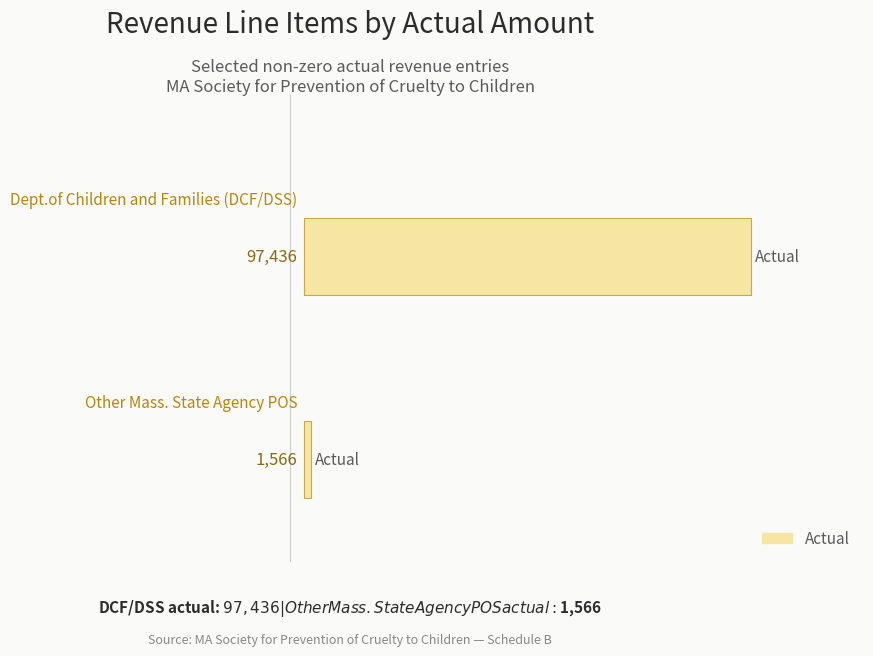

What is the average value?

49501